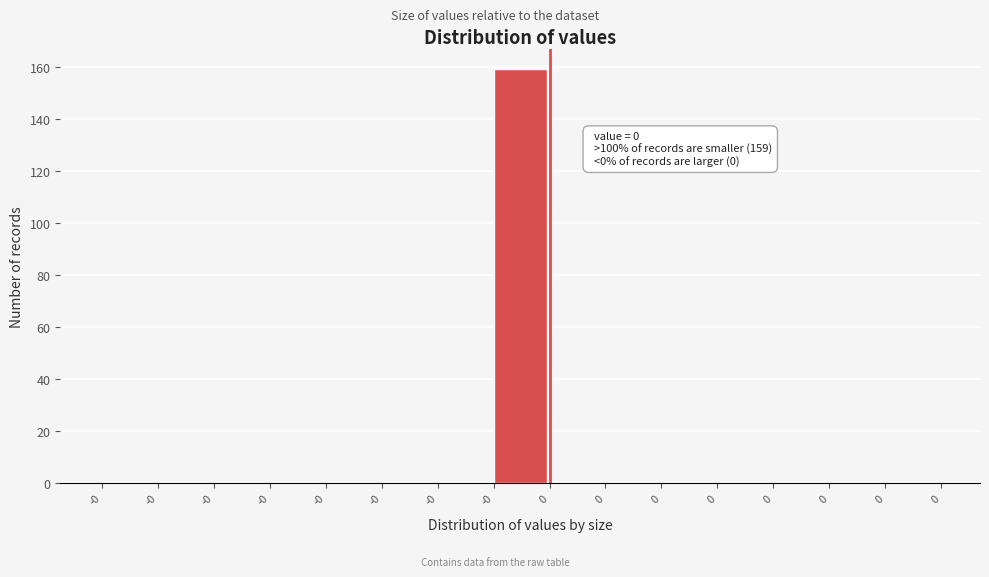

How many distinct data groups are displayed?

1